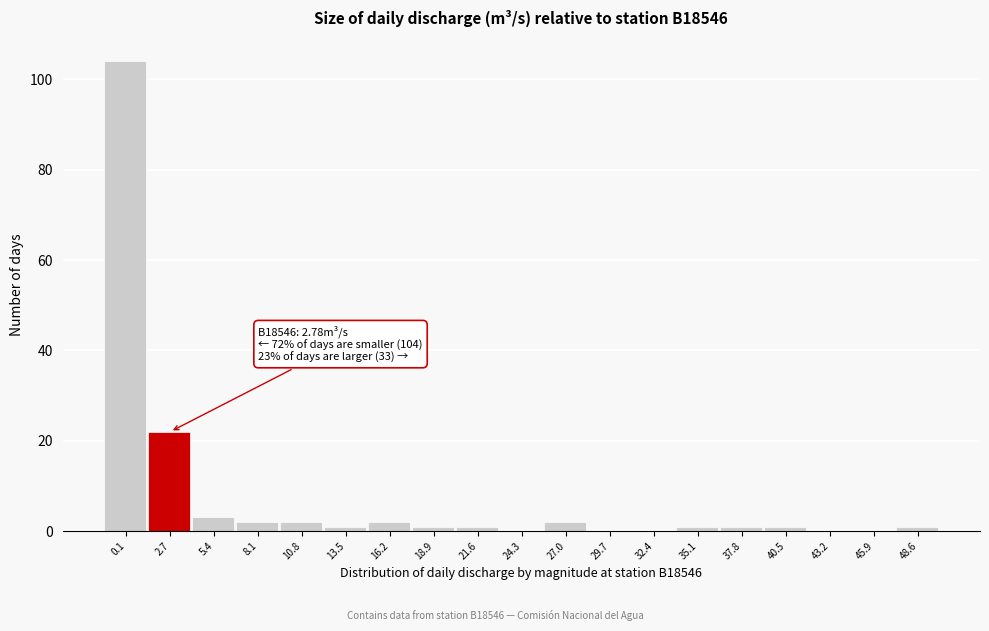

Reading right to left, what are all the values shown in this chart?

48.6=1	45.9=0	43.2=0	40.5=1	37.8=1	35.1=1	32.4=0	29.7=0	27.0=2	24.3=0	21.6=1	18.9=1	16.2=2	13.5=1	10.8=2	8.1=2	5.4=3	2.7=22	0.1=104